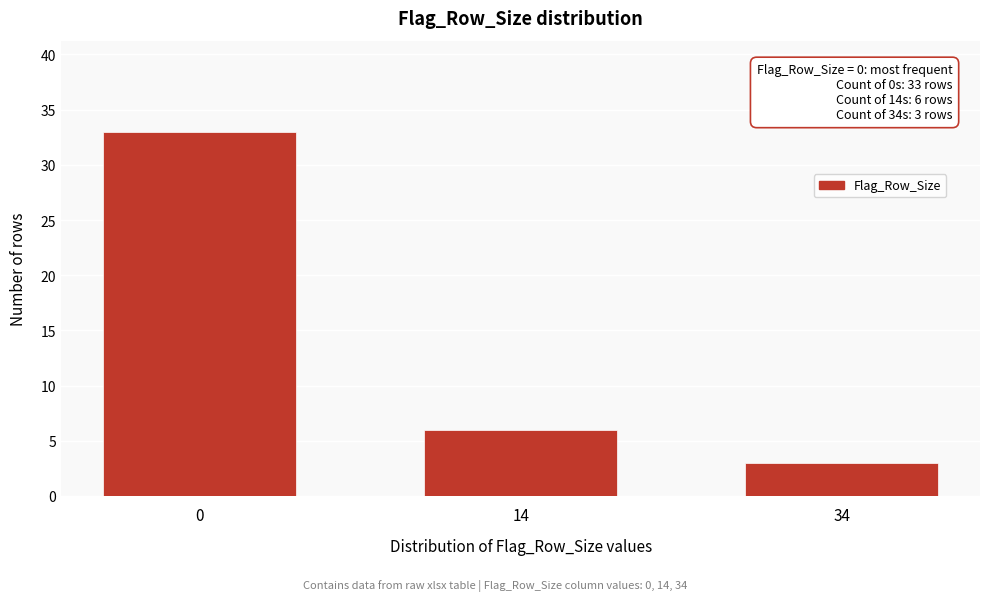

Reading left to right, transcribe all the data shown in this chart.

33	6	3